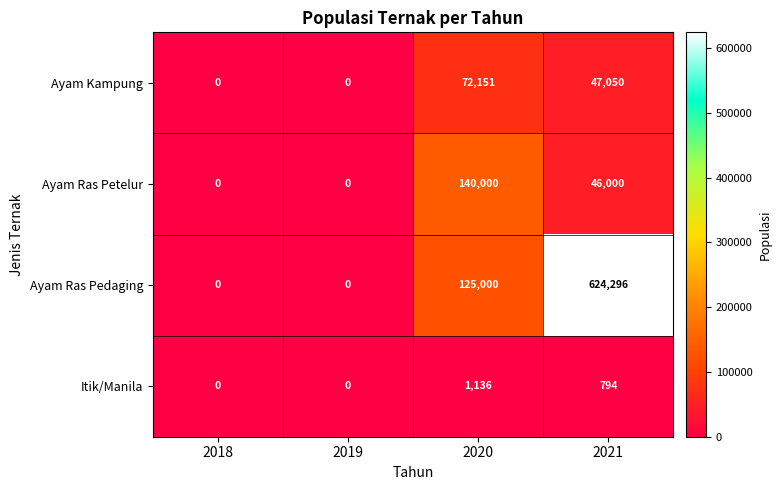

Reading right to left, list all the values displayed in this chart.

Ayam Kampung: 2021=47050	2020=72151	2019=0	2018=0
Ayam Ras Petelur: 2021=46000	2020=140000	2019=0	2018=0
Ayam Ras Pedaging: 2021=624296	2020=125000	2019=0	2018=0
Itik/Manila: 2021=794	2020=1136	2019=0	2018=0